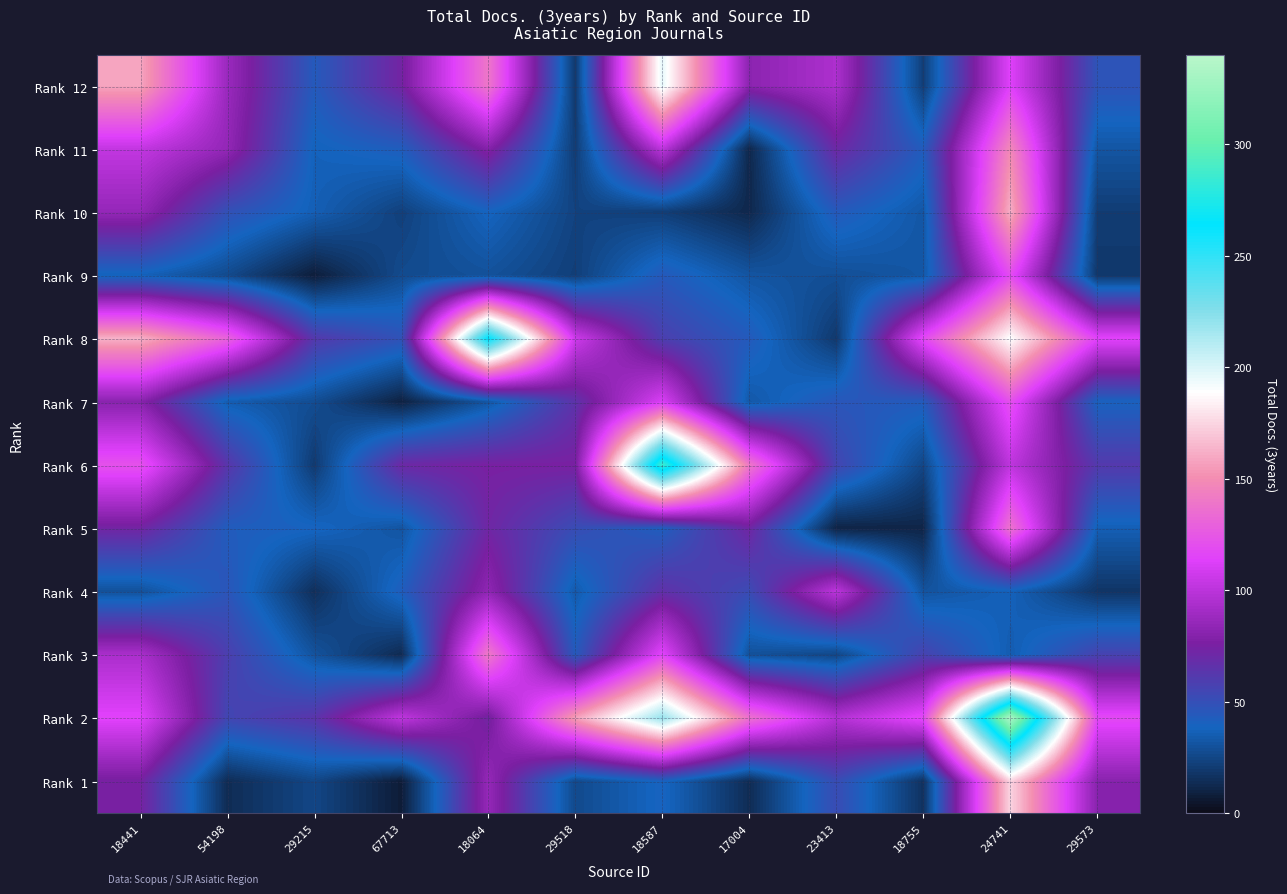

Reading left to right, what are all the values shown in this chart?

Rank 12: 18441=159.0	54198=87.7	29215=44.0	67713=73.2	18064=139.8	29518=19.6	18587=196.4	17004=81.9	23413=94.8	18755=21.9	24741=113.7	29573=47.6
Rank 11: 18441=102.7	54198=85.0	29215=37.2	67713=42.5	18064=79.8	29518=21.1	18587=101.1	17004=11.9	23413=70.9	18755=43.0	24741=148.4	29573=31.8
Rank 10: 18441=85.5	54198=49.3	29215=36.0	67713=22.8	18064=38.6	29518=23.9	18587=21.8	17004=12.1	23413=44.3	18755=32.4	24741=162.1	29573=21.1
Rank 9: 18441=36.9	54198=26.6	29215=7.9	67713=27.0	18064=29.9	29518=22.1	18587=44.2	17004=31.5	23413=28.8	18755=32.2	24741=119.5	29573=18.9
Rank 8: 18441=162.7	54198=130.5	29215=61.9	67713=48.4	18064=266.0	29518=106.9	18587=58.6	17004=43.9	23413=19.4	18755=117.8	24741=189.9	29573=115.2
Rank 7: 18441=81.2	54198=35.0	29215=28.0	67713=9.7	18064=31.7	29518=65.0	18587=111.7	17004=32.7	23413=45.8	18755=43.4	24741=121.6	29573=39.6
Rank 6: 18441=122.1	54198=63.8	29215=20.1	67713=70.6	18064=75.1	29518=75.1	18587=287.0	17004=140.5	23413=55.7	18755=25.2	24741=101.1	29573=61.6
Rank 5: 18441=72.7	54198=42.8	29215=39.3	67713=31.3	18064=71.8	29518=51.5	18587=41.9	17004=72.0	23413=10.2	18755=11.1	24741=138.0	29573=35.9
Rank 4: 18441=29.8	54198=46.6	29215=15.2	67713=42.1	18064=83.8	29518=33.6	18587=66.2	17004=52.3	23413=101.0	18755=30.8	24741=37.1	29573=17.7
Rank 3: 18441=93.9	54198=58.7	29215=30.7	67713=13.1	18064=141.4	29518=44.1	18587=115.8	17004=29.6	23413=25.1	18755=57.0	24741=34.7	29573=56.7
Rank 2: 18441=114.8	54198=55.0	29215=64.0	67713=102.0	18064=72.5	29518=157.1	18587=219.8	17004=137.5	23413=97.2	18755=118.0	24741=335.0	29573=118.0
Rank 1: 18441=74.4	54198=13.9	29215=25.3	67713=7.2	18064=85.9	29518=26.6	18587=39.7	17004=14.0	23413=51.9	18755=16.3	24741=174.7	29573=81.0